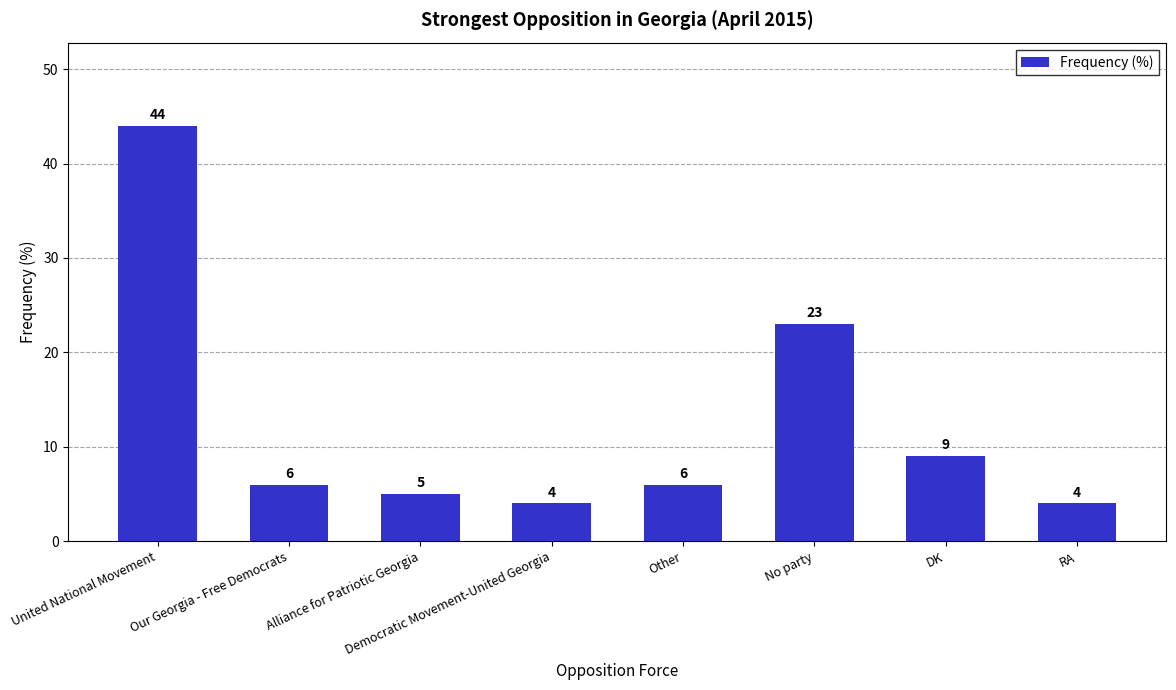

What is the value of the 6th bar from the left?

23